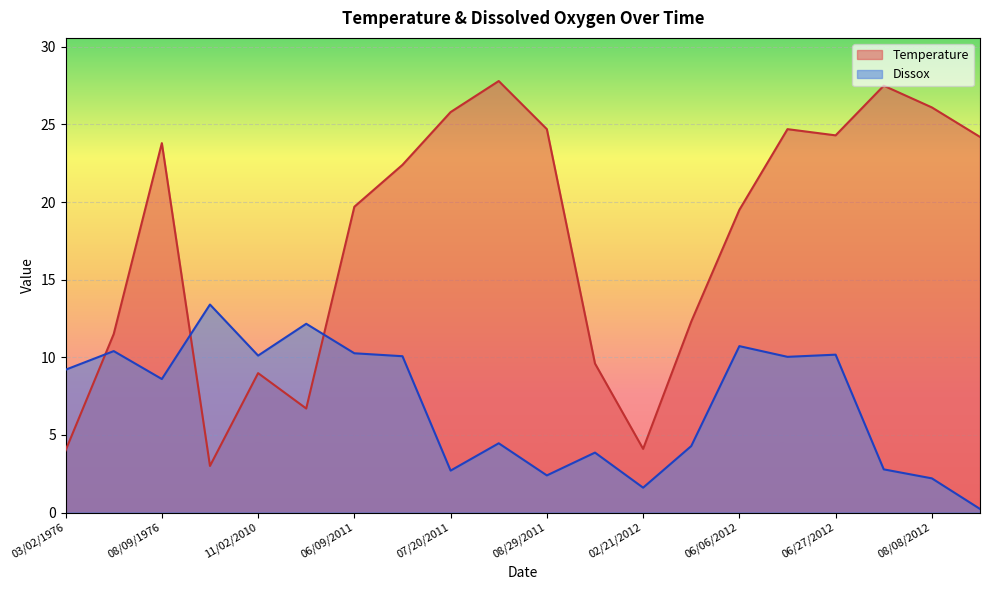

What position from the left is 03/02/1976?

1